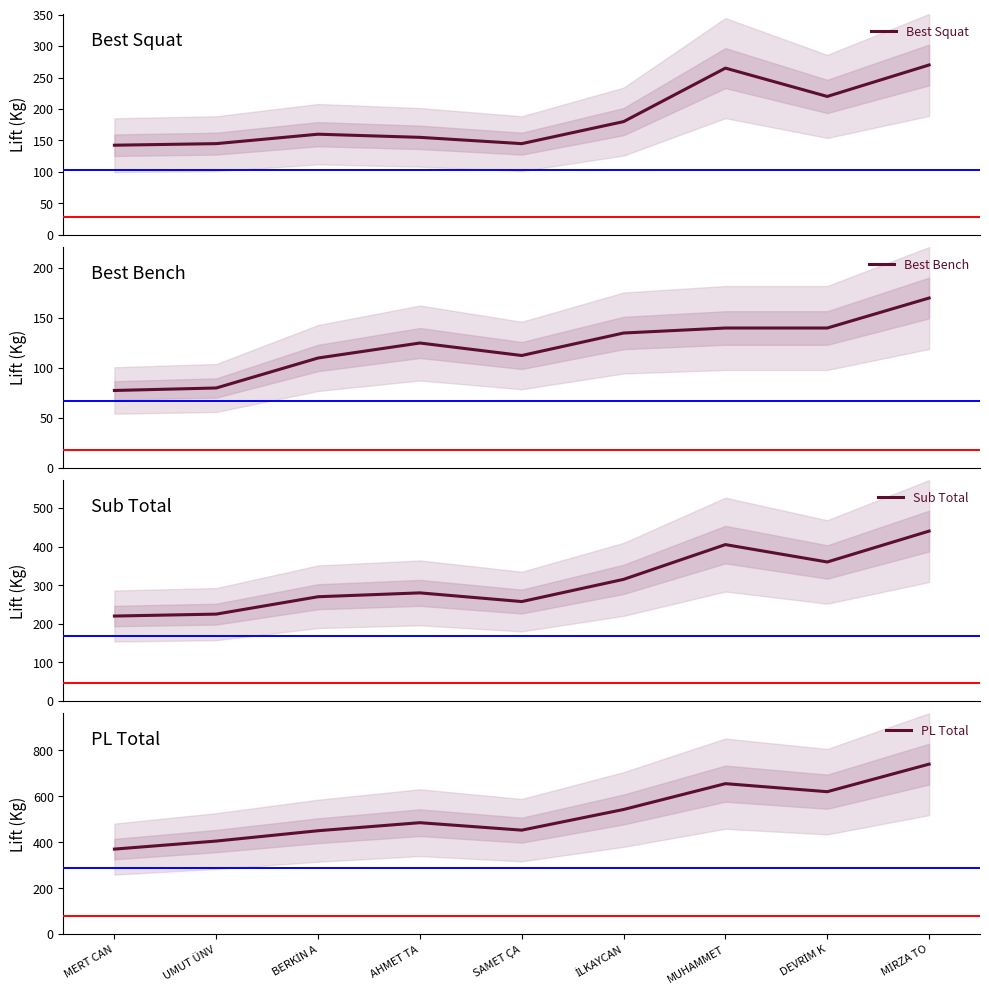

Rank the series by their average value, from highest to lowest.

PL Total, Sub Total, Best Squat, Best Bench